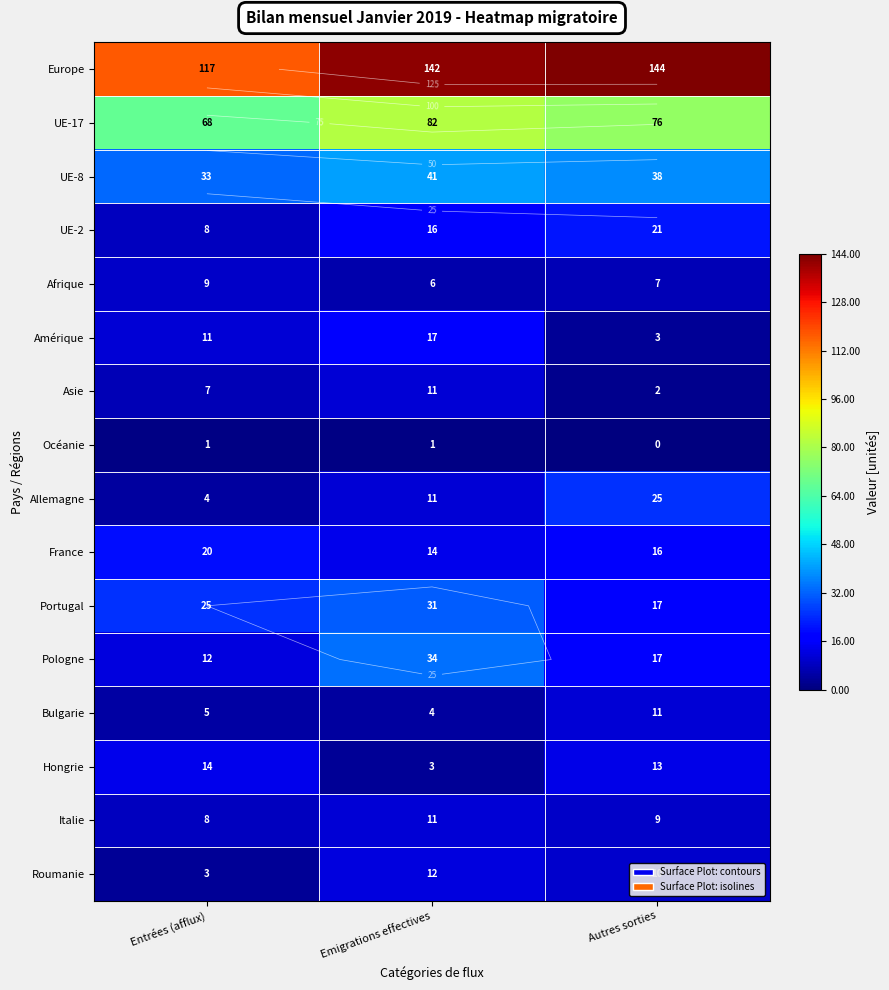

True or false: Afrique has a value of 6 at Emigrations effectives.

True